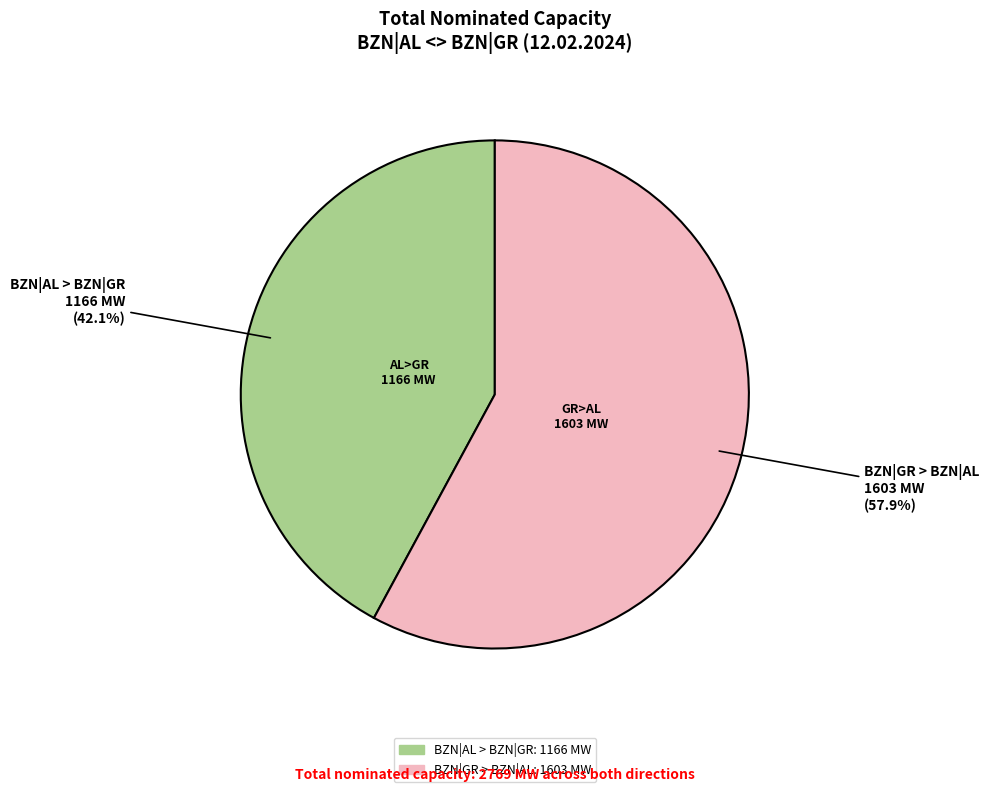

Which has a higher value, BZN|AL > BZN|GR or BZN|GR > BZN|AL?

BZN|GR > BZN|AL